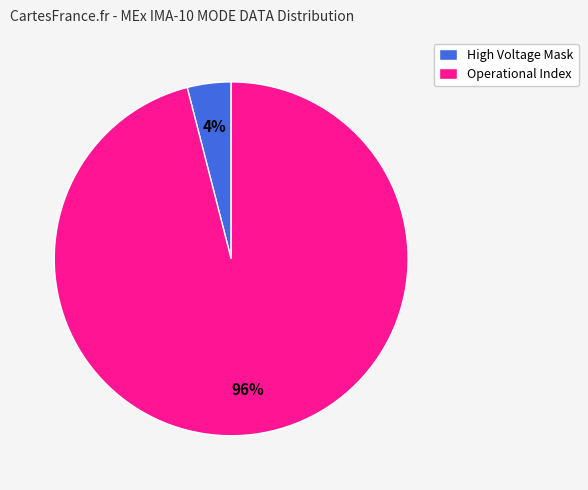

What percentage is the High Voltage Mask slice, to the nearest percent?

4%